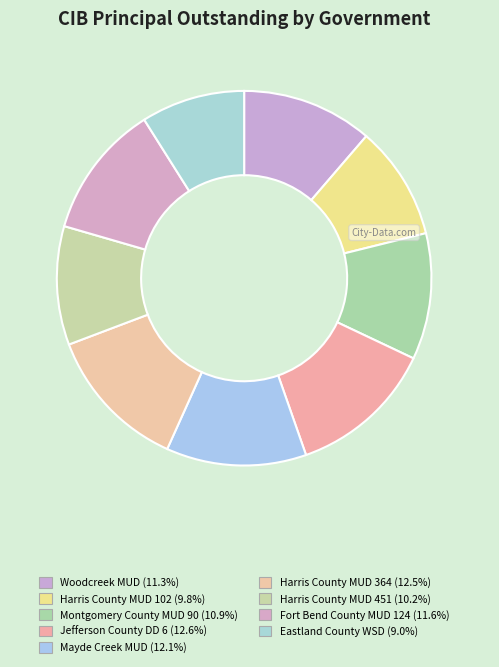

How many segments does this pie chart have?

9